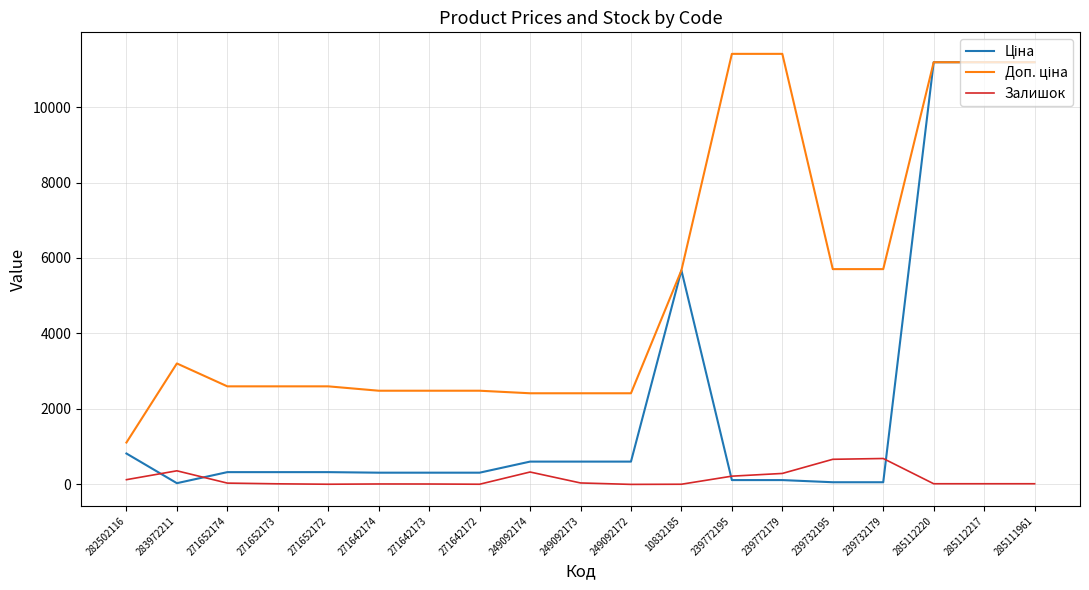

True or false: Залишок has a value of 4.0 at 271652172.

True